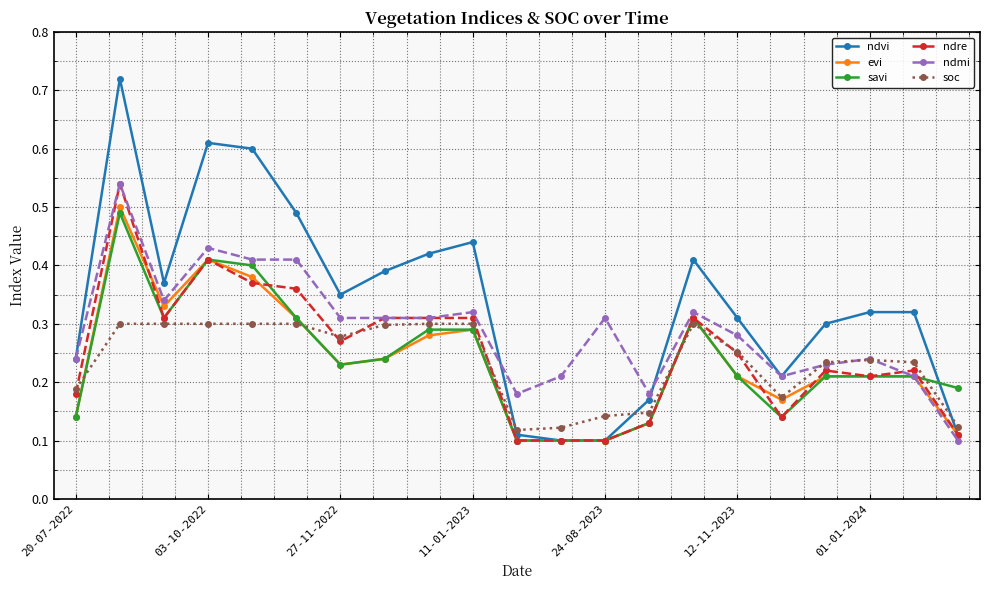

How many series are shown in this chart?

6